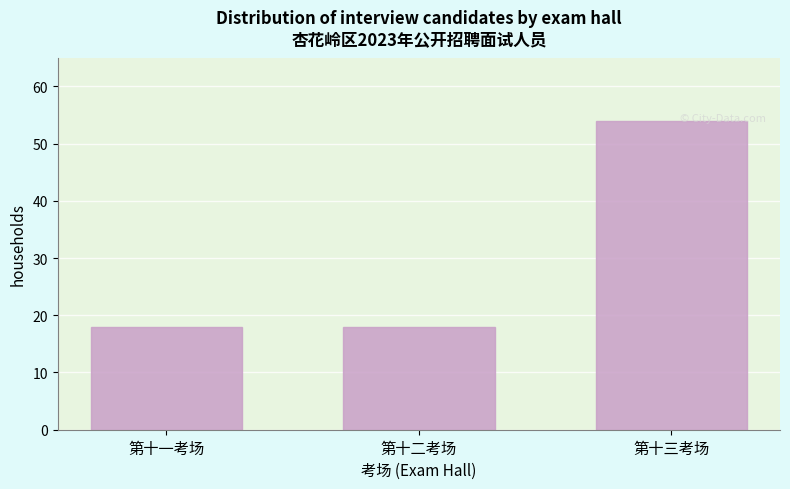

Reading left to right, what are all the values shown in this chart?

第十一考场=18	第十二考场=18	第十三考场=54